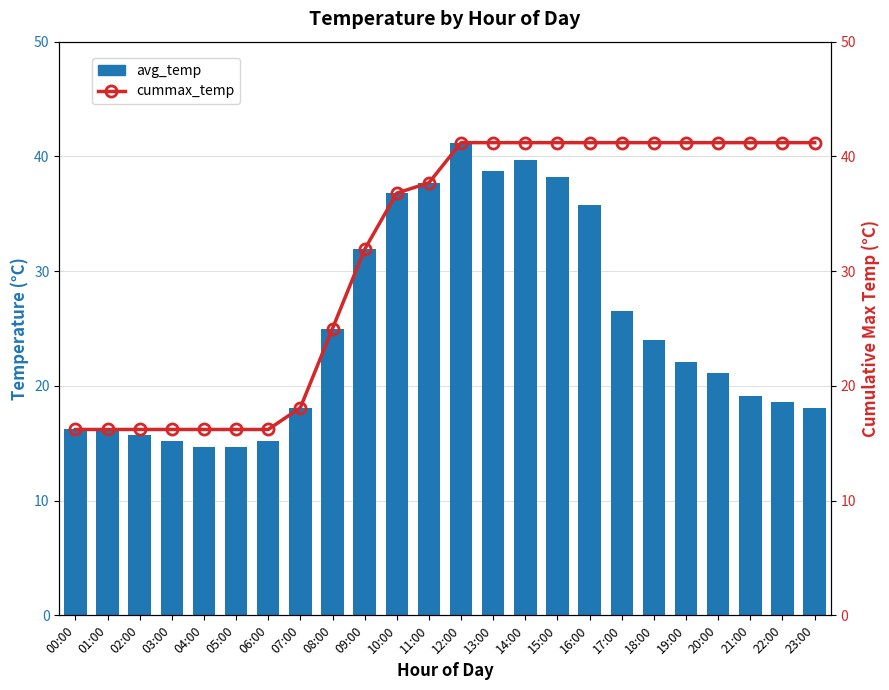

Which series has the largest range (max minus min)?

avg_temp